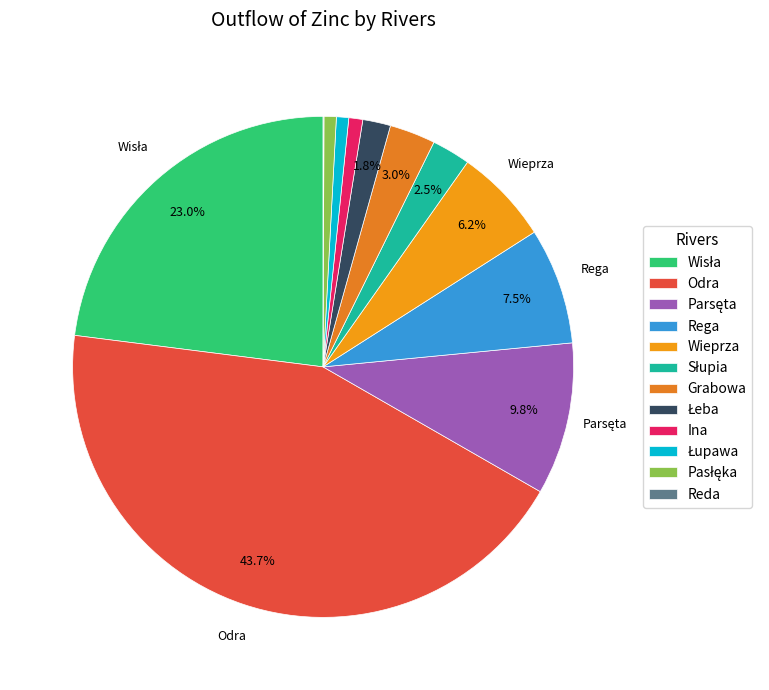

Rank the categories by value from lowest to highest.

Reda, Łupawa, Pasłęka, Ina, Łeba, Słupia, Grabowa, Wieprza, Rega, Parsęta, Wisła, Odra